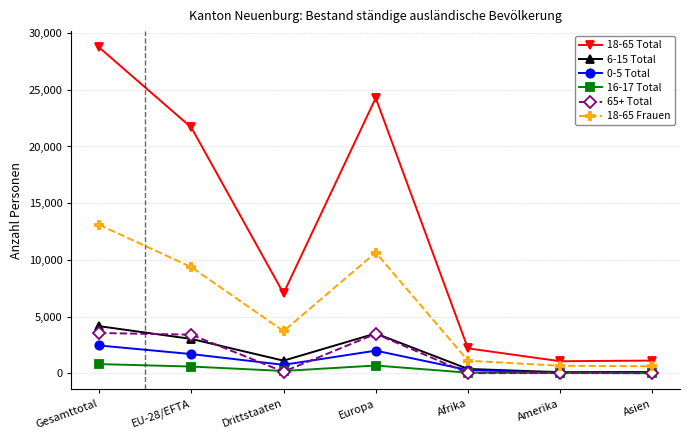

List the series in order of their peak value, highest first.

18-65 Total, 18-65 Frauen, 6-15 Total, 65+ Total, 0-5 Total, 16-17 Total